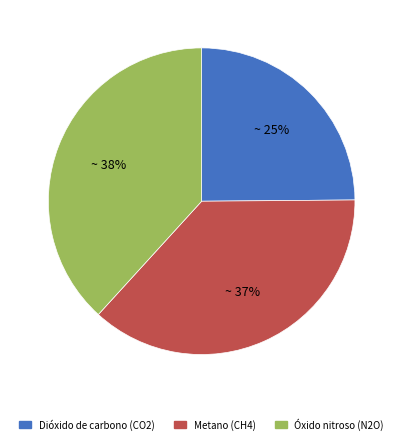

Does any single category account for the majority?

No